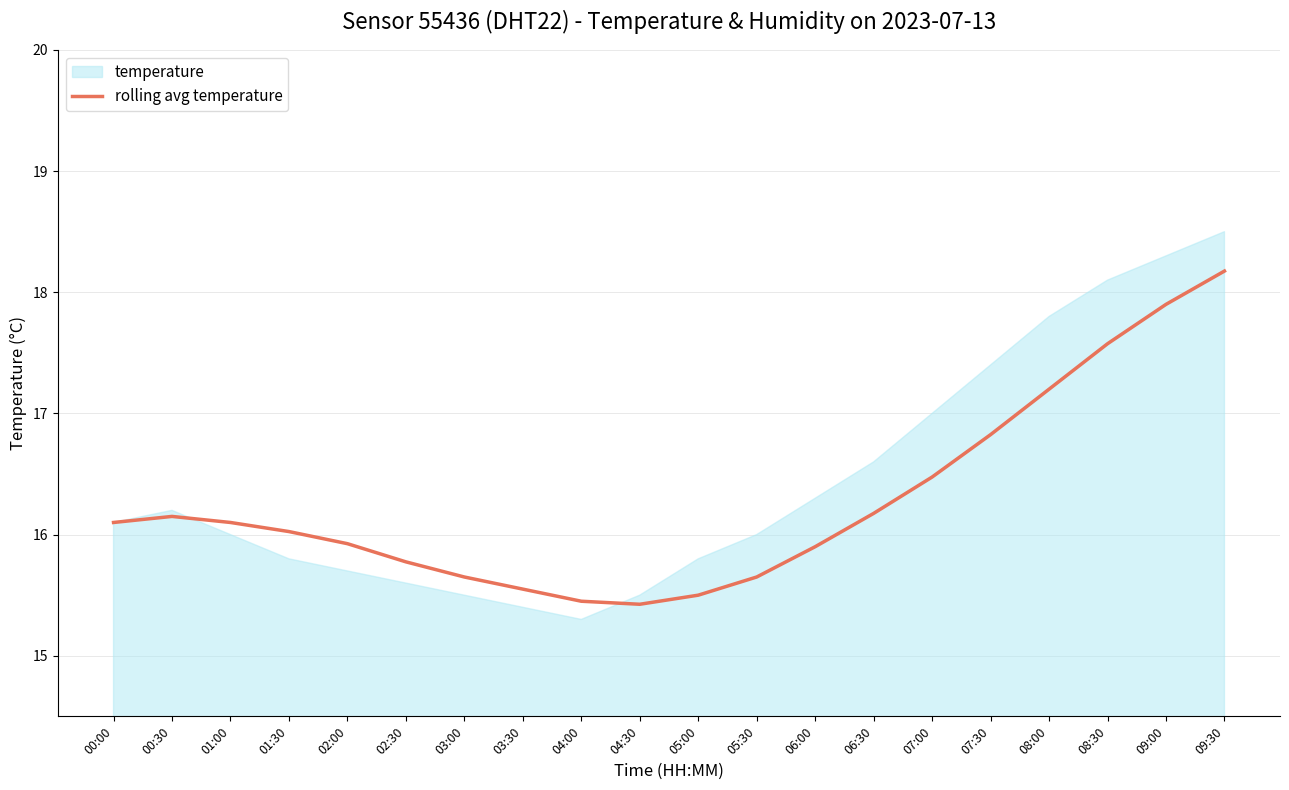

What is the minimum value for rolling avg temperature?

15.4